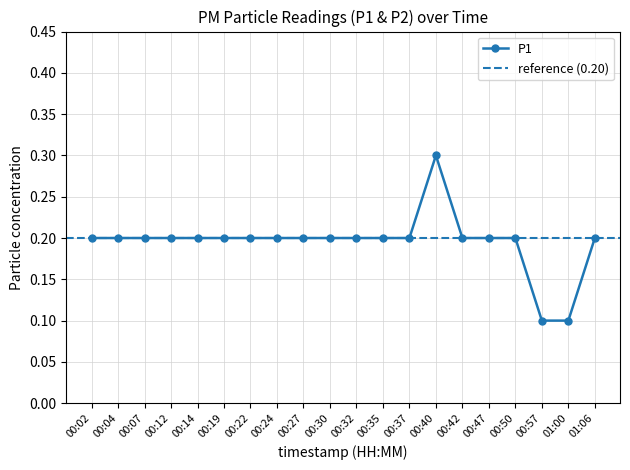

The chart shows a value of 0.3 at 00:24. True or false?

False